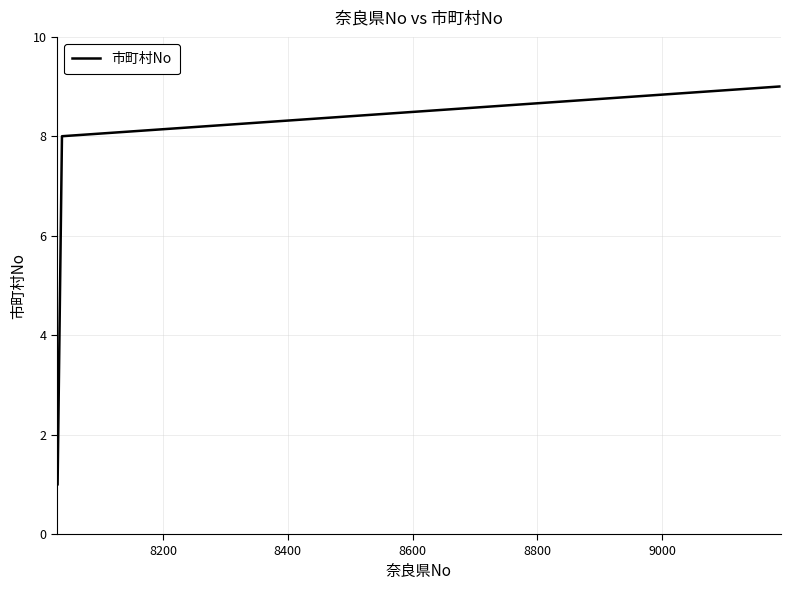

What is the maximum value shown in the chart?

9